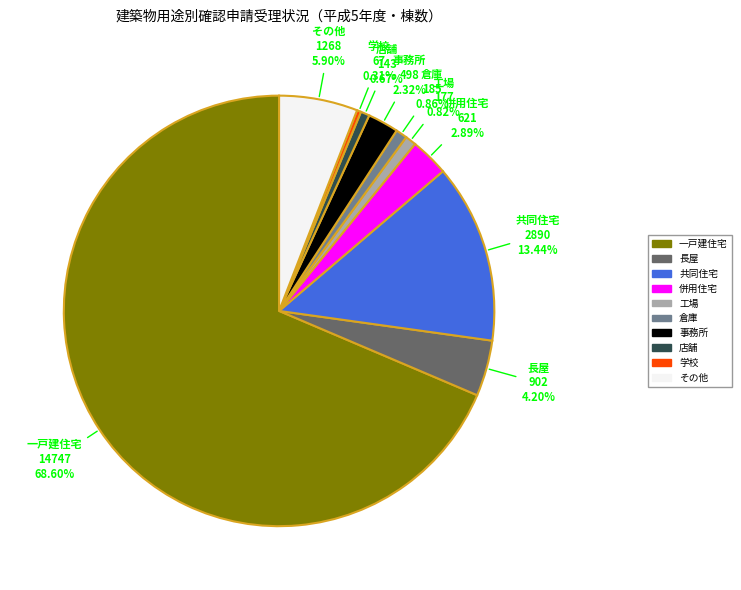

What is the largest slice in the pie chart?

一戸建住宅